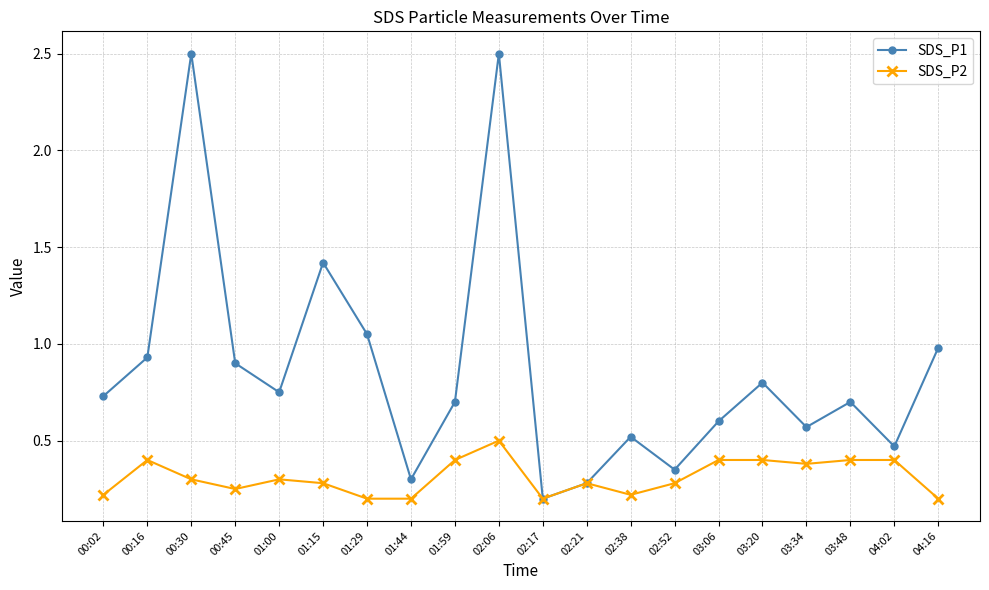

The value of SDS_P2 at 02:38 is 0.3. True or false?

False